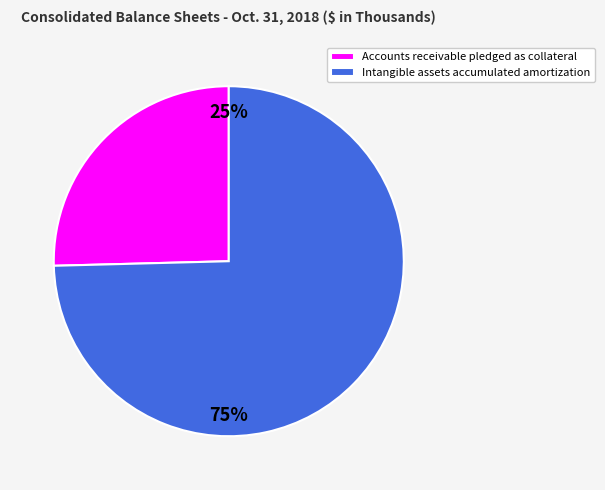

Between Accounts receivable pledged as collateral and Intangible assets accumulated amortization, which is larger?

Intangible assets accumulated amortization